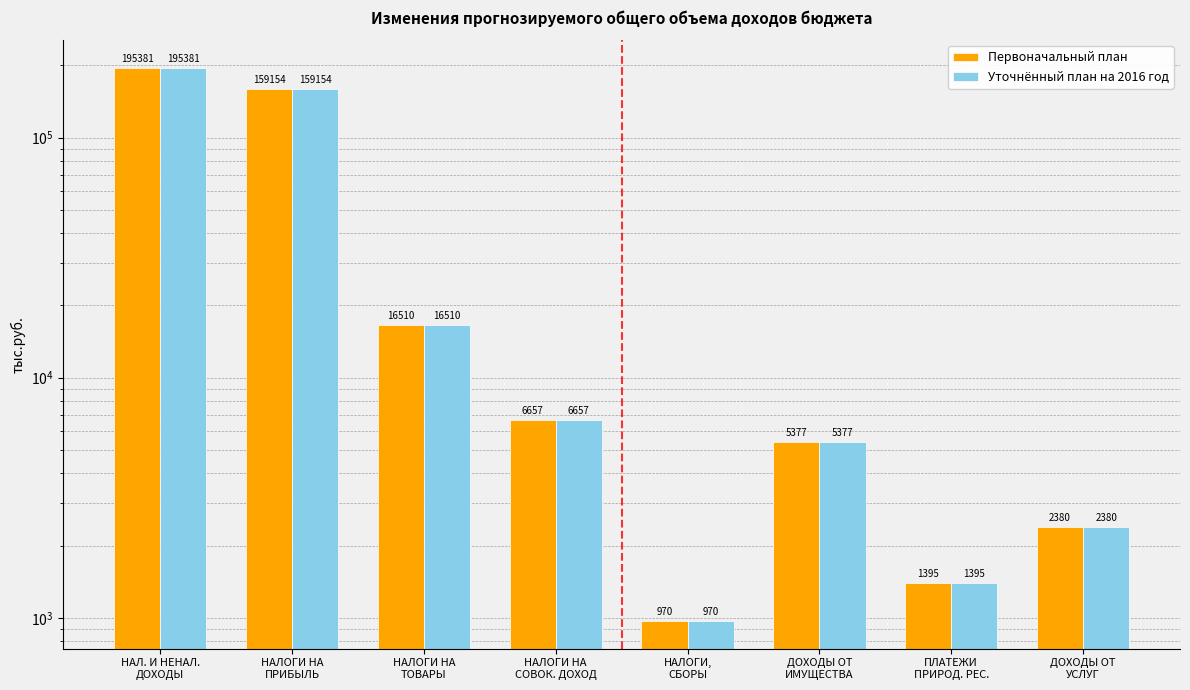

What is the lowest value of the Уточнённый план на 2016 год series?

970